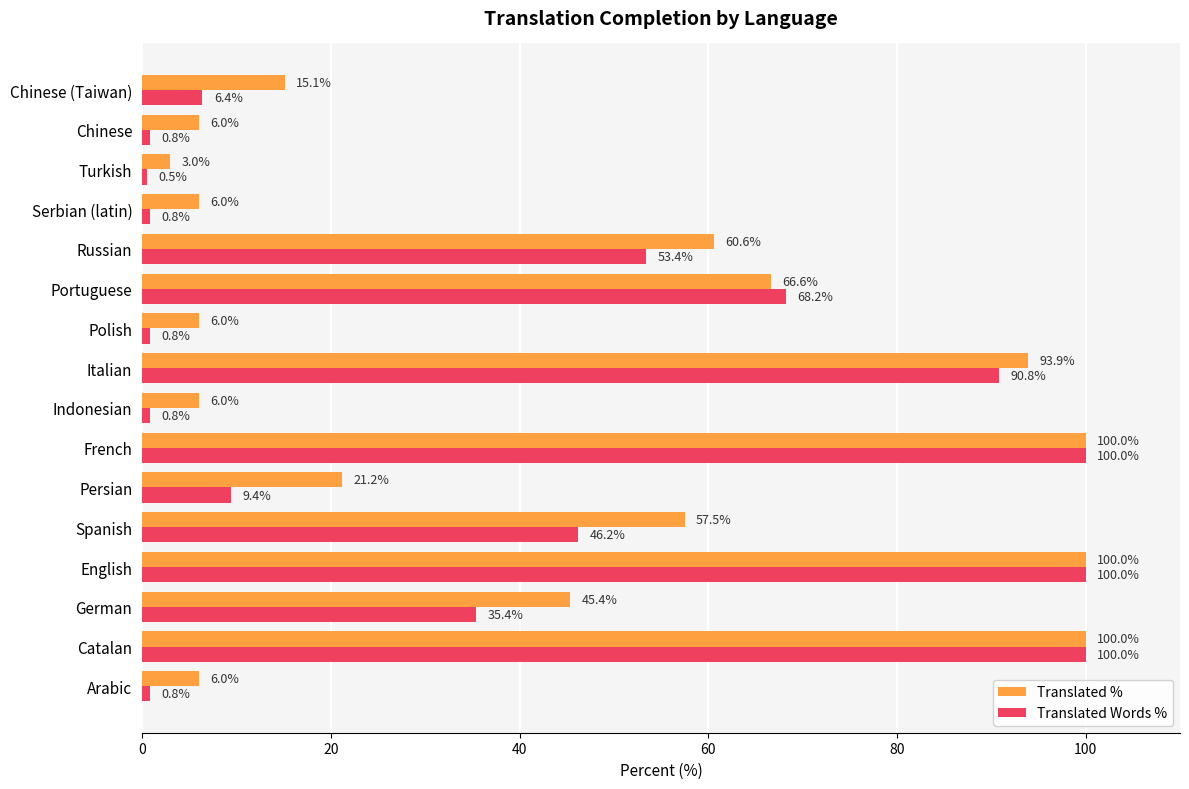

At which category does the chart reach its minimum across all series?

Turkish